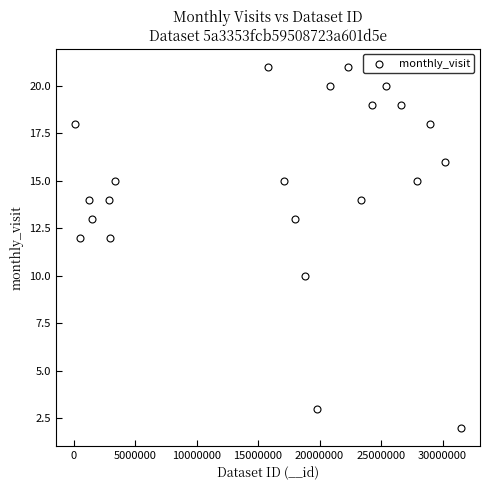

What is the range of Y values (max minus min)?

19